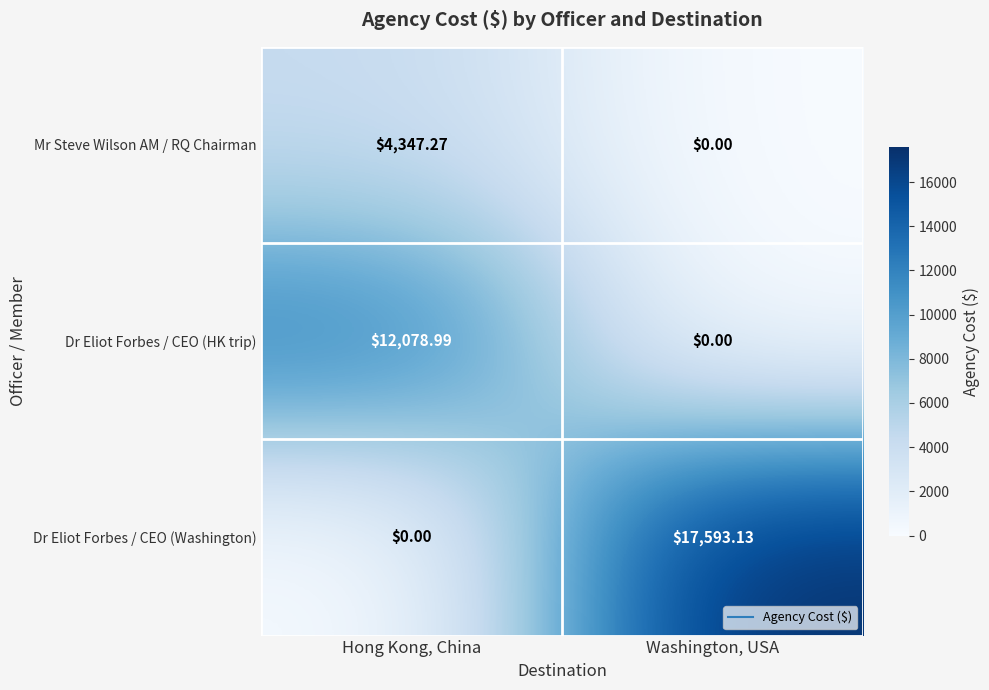

Between Hong Kong, China and Washington, USA, which series saw the biggest shift?

Dr Eliot Forbes / CEO (Washington)